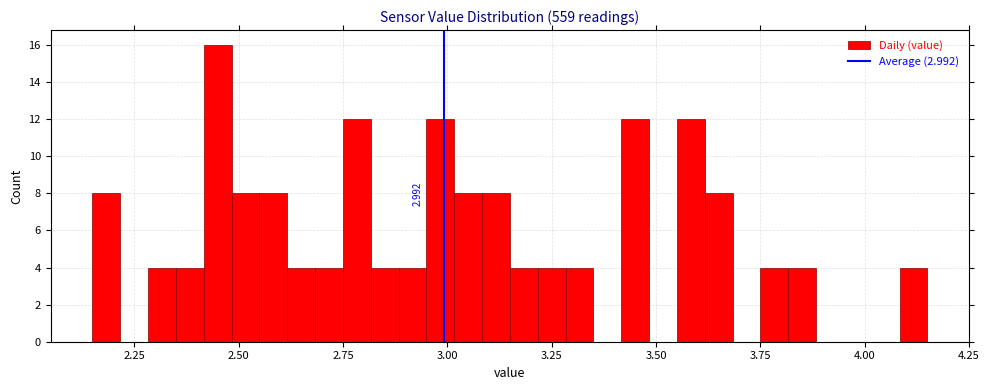

Read against the x-axis, roughly where is the centre of the tallest bar?

2.45